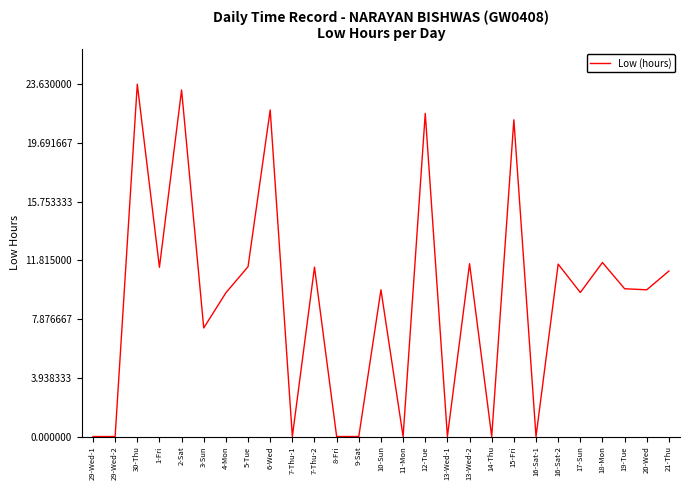

What is the difference between the maximum and minimum values?

23.6